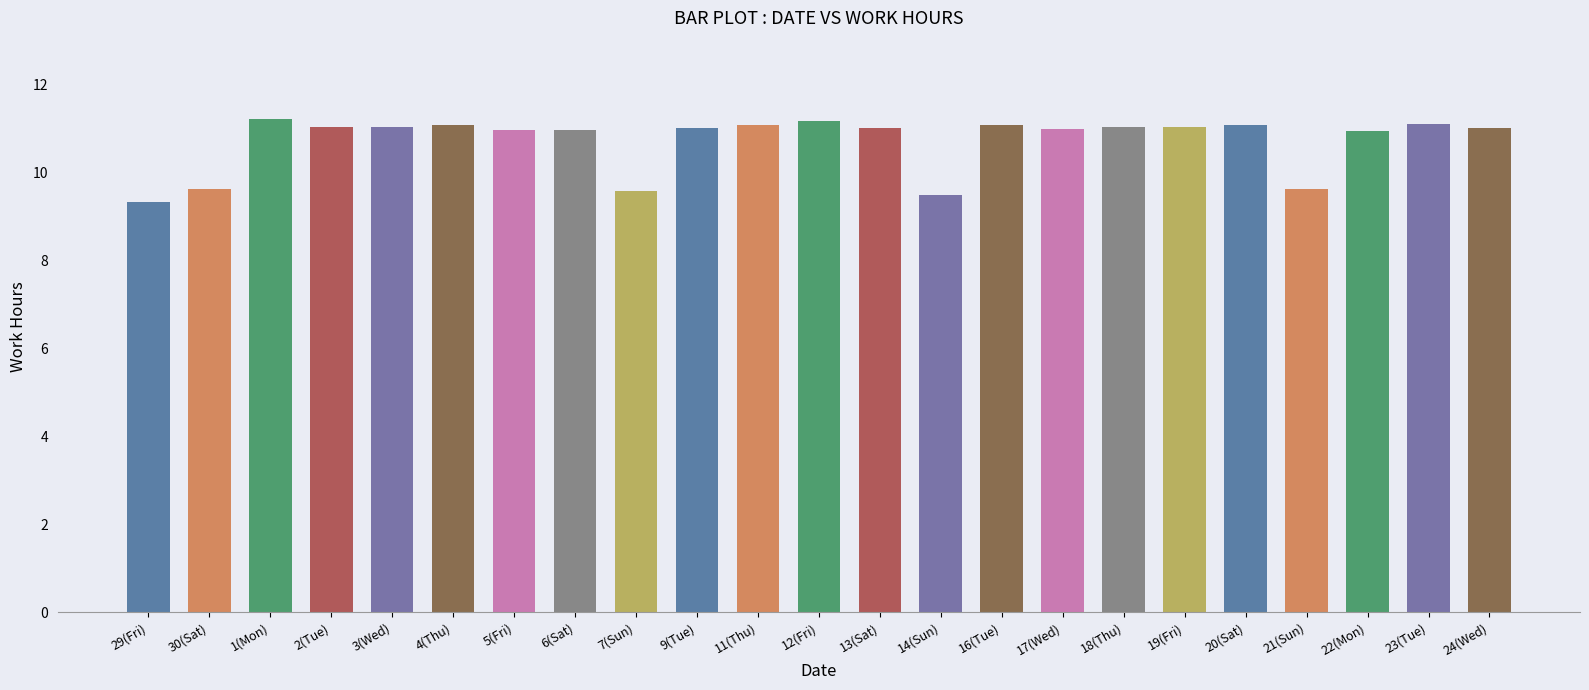

What is the smallest value displayed?

9.3